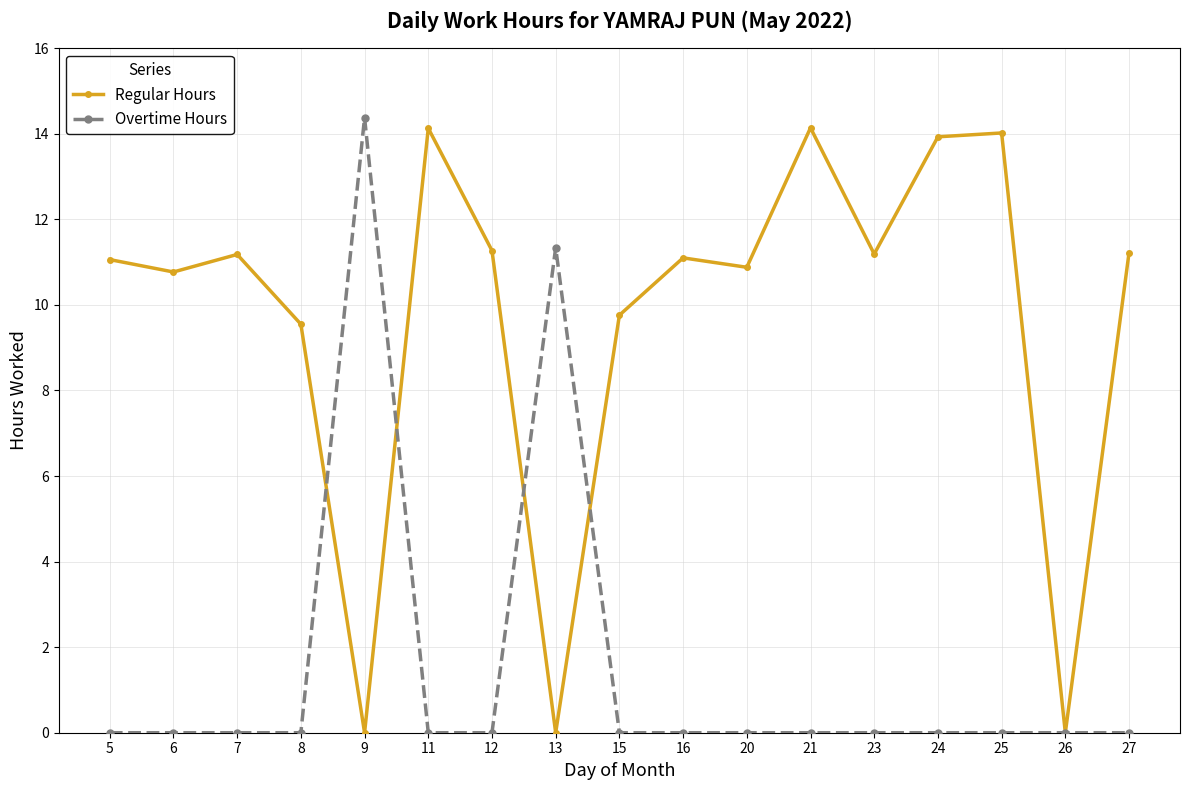

What is the spread (max minus min) of values at 6?

10.8